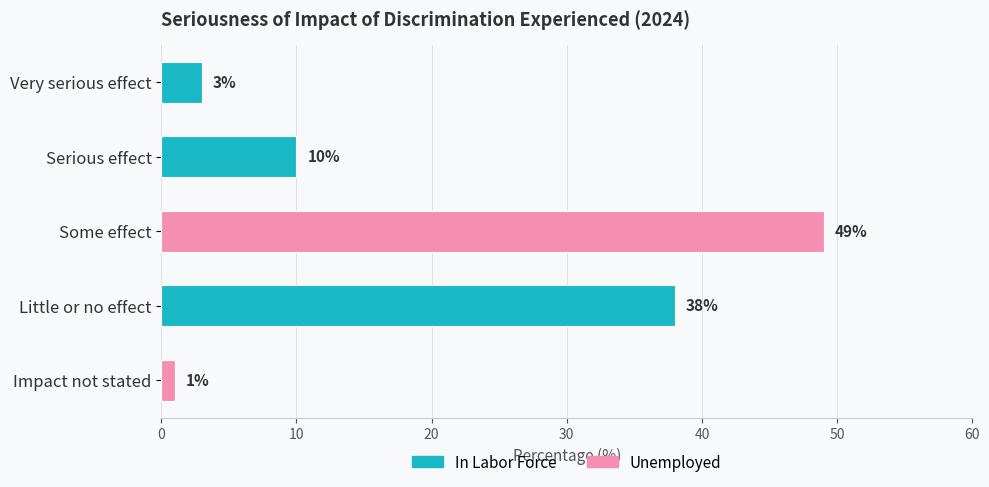

What is the sum of all values?

101